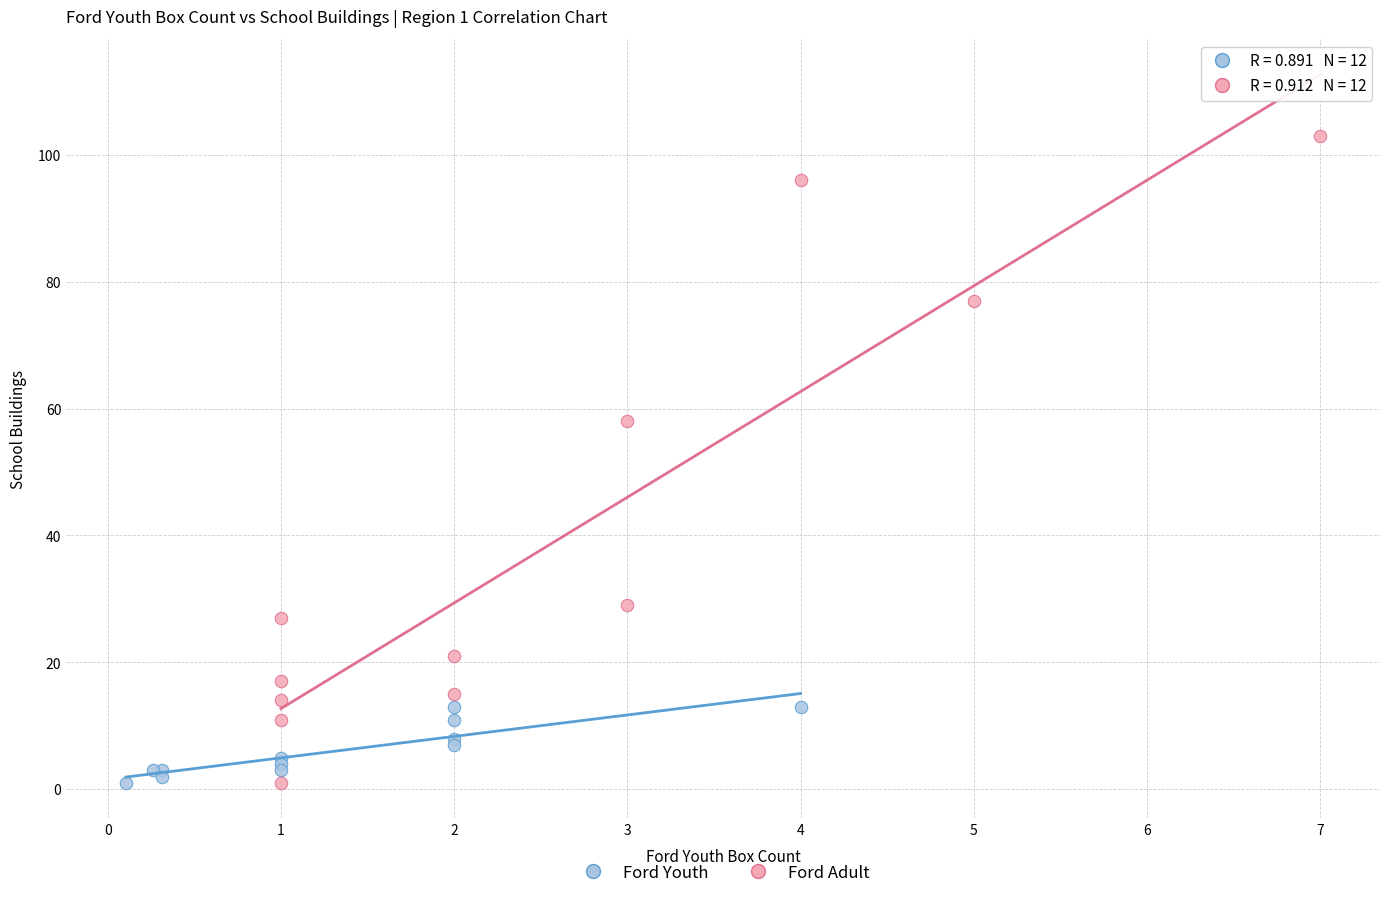

Which series has the widest spread of Y values?

Ford Adult